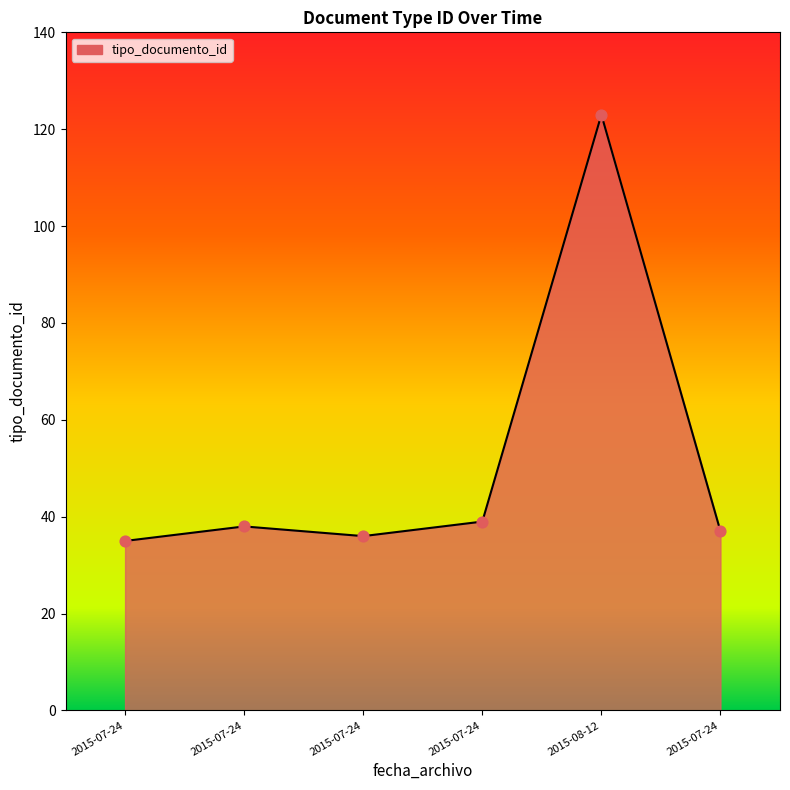

Between 2015-08-12 and 2015-07-24, which is larger?

2015-08-12